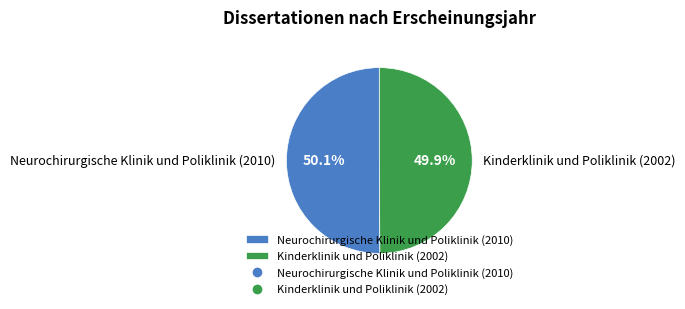

Does any single category account for the majority?

Yes